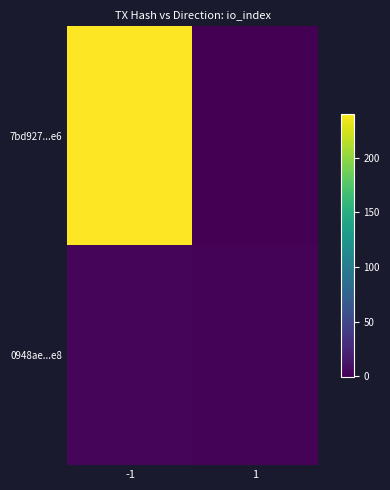

Which series has the largest range (max minus min)?

7bd927...e6